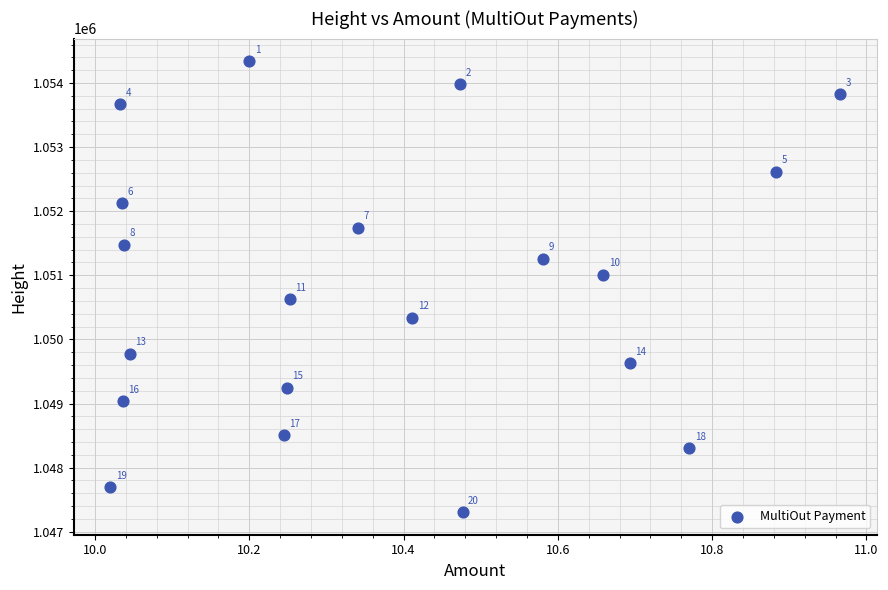

What is the range of Y values (max minus min)?

7036